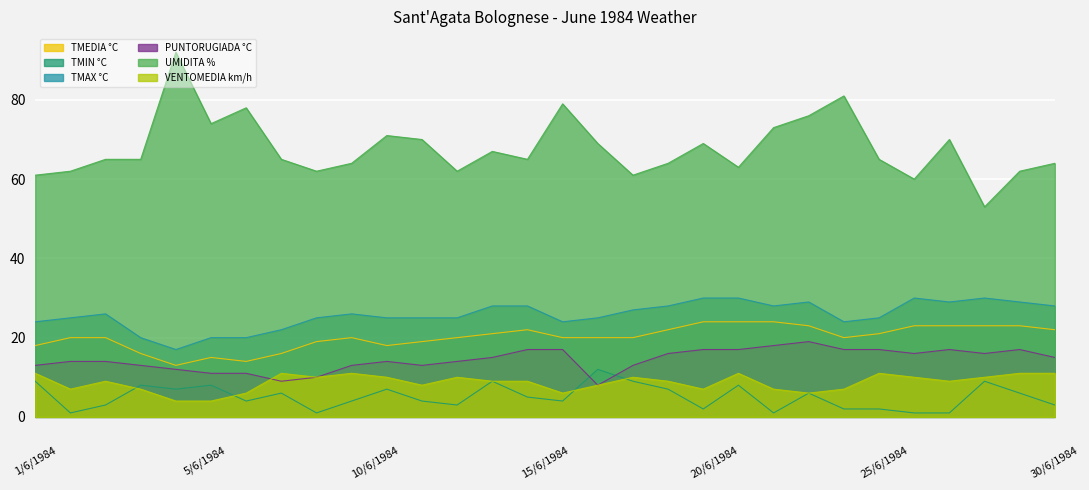

What are all the series names shown in the legend?

TMEDIA °C, TMIN °C, TMAX °C, PUNTORUGIADA °C, UMIDITA %, VENTOMEDIA km/h